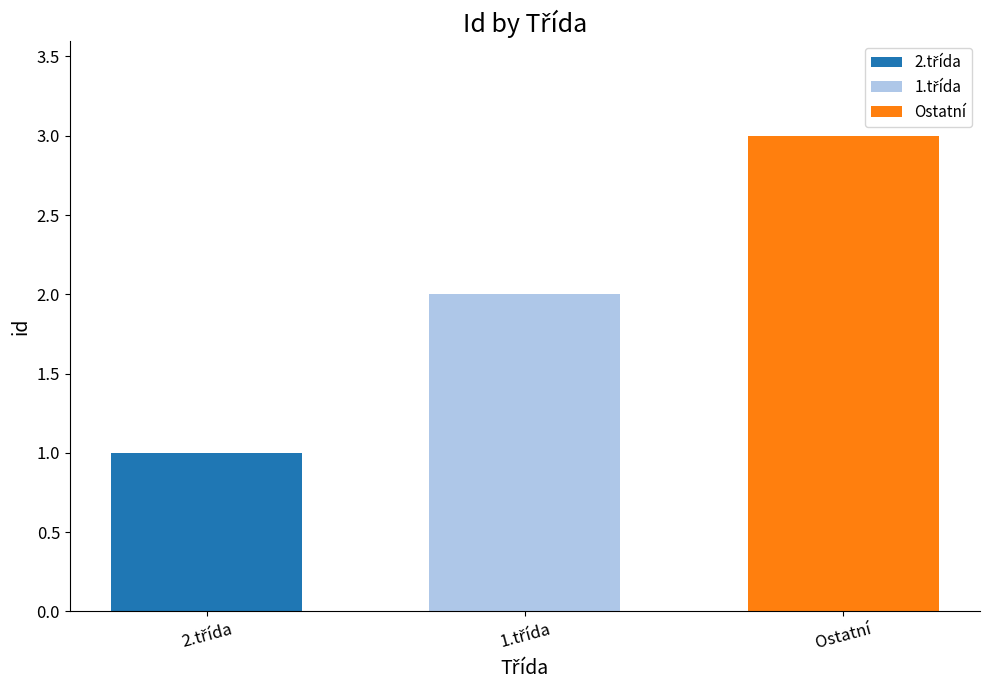

What is the sum of all values?

6